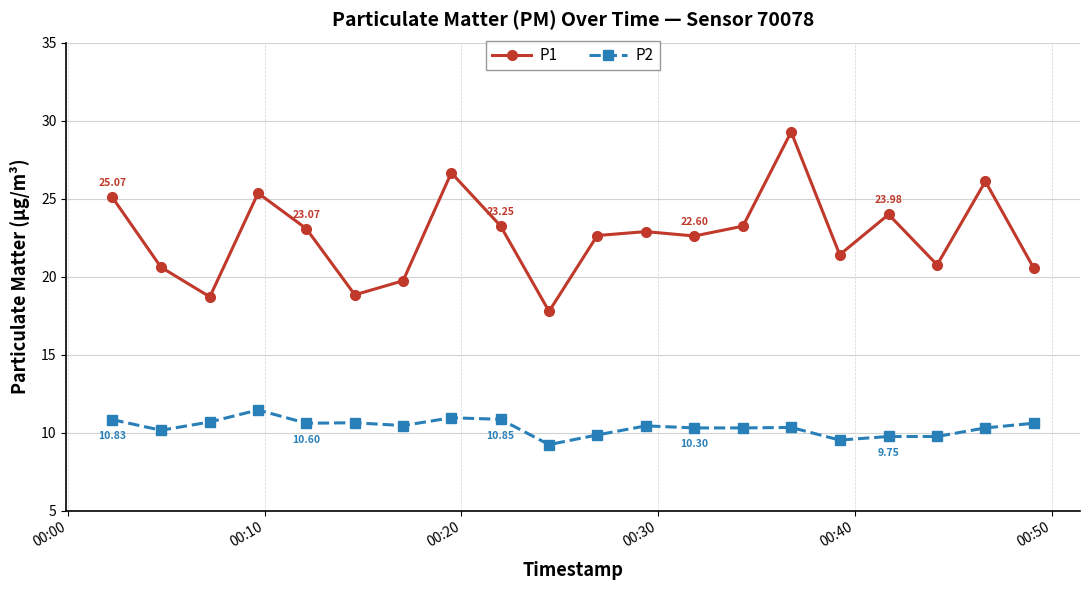

What is the difference between the maximum and minimum values in the P2 series?

2.2